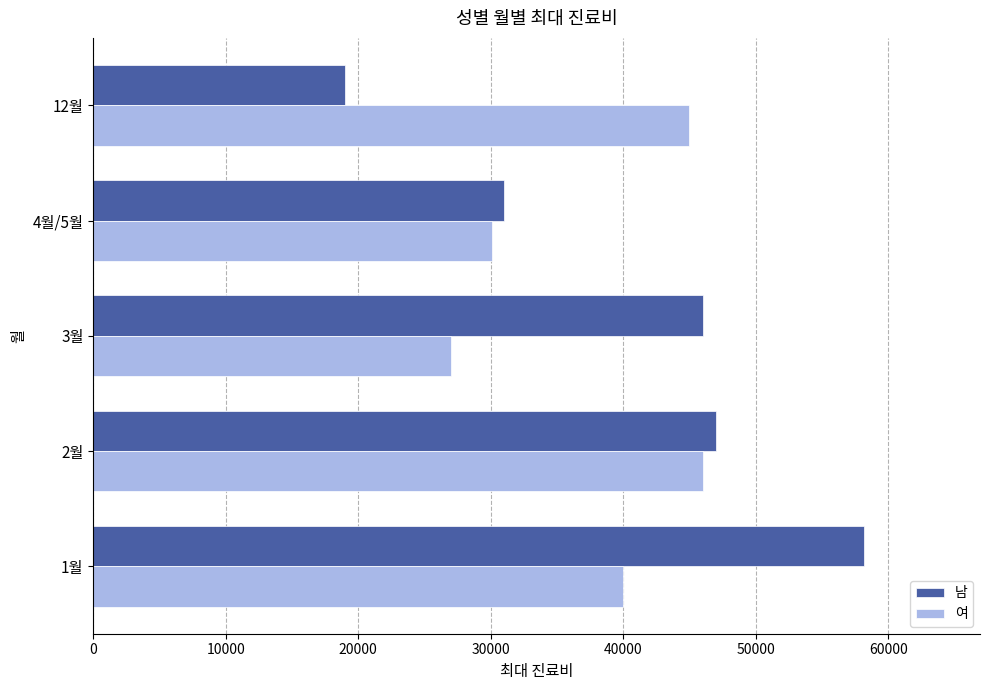

The value of 여 at 2월 is 65772. True or false?

False